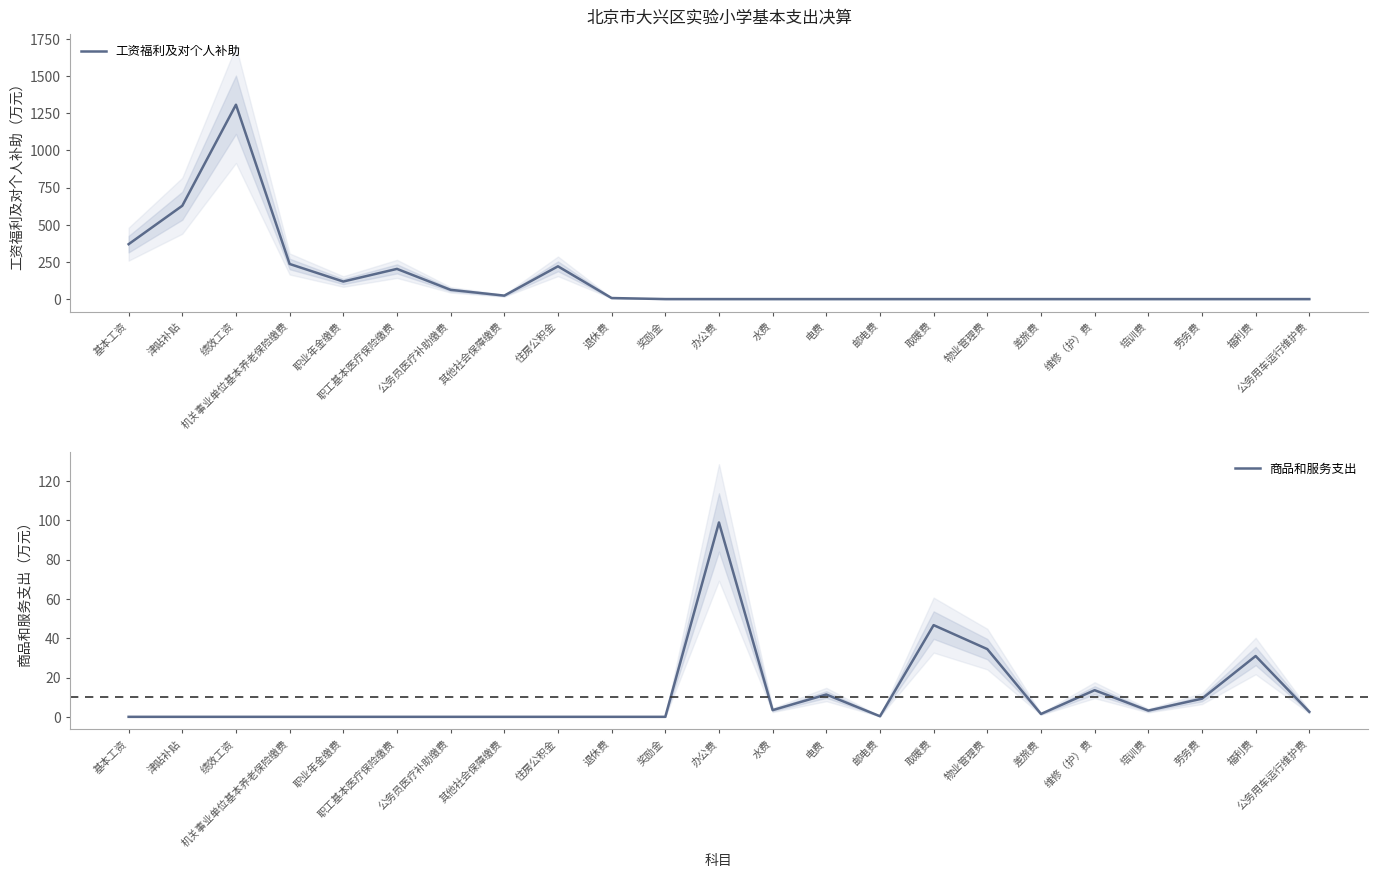

What is the label of the 10th point from the left?

退休费